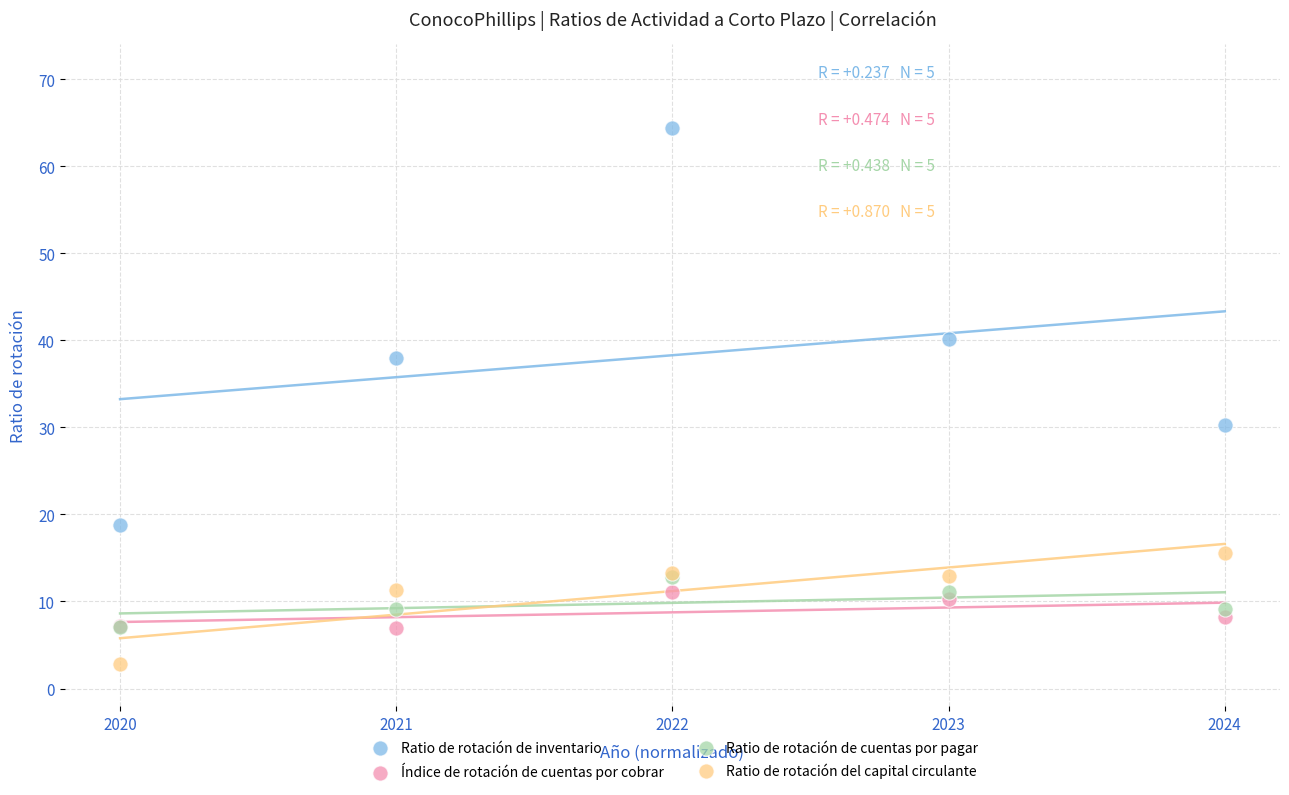

Which series contains the highest Y value?

Ratio de rotación de inventario